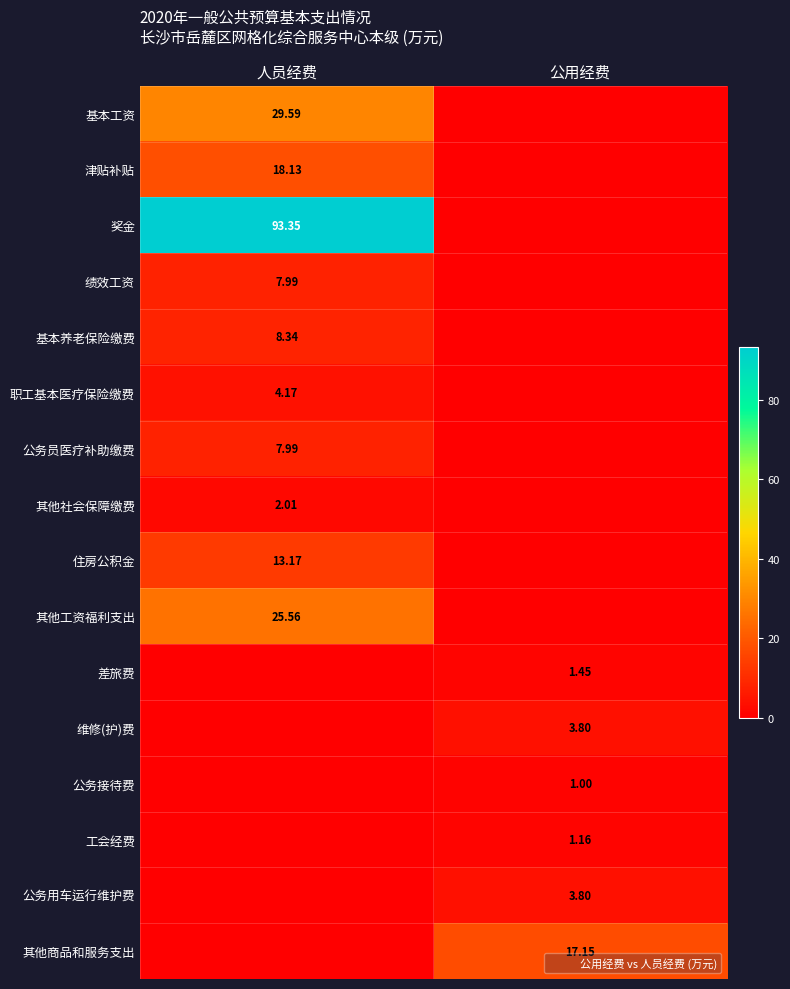

List the series in order of their peak value, lowest first.

公务接待费, 工会经费, 差旅费, 其他社会保障缴费, 维修(护)费, 公务用车运行维护费, 职工基本医疗保险缴费, 绩效工资, 公务员医疗补助缴费, 基本养老保险缴费, 住房公积金, 其他商品和服务支出, 津贴补贴, 其他工资福利支出, 基本工资, 奖金